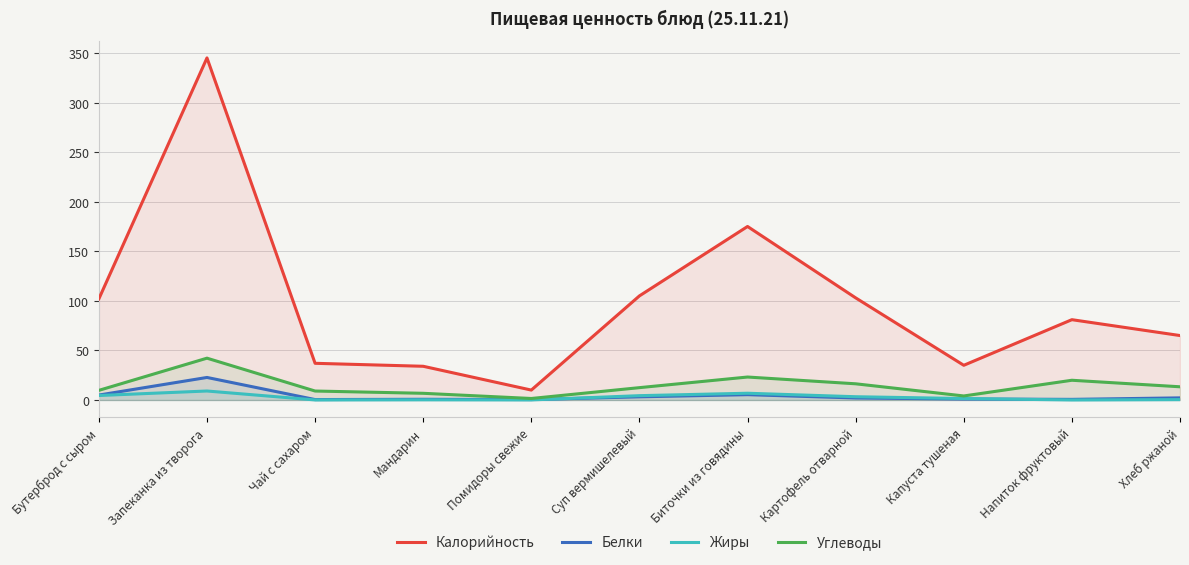

Which series has the largest range (max minus min)?

Калорийность